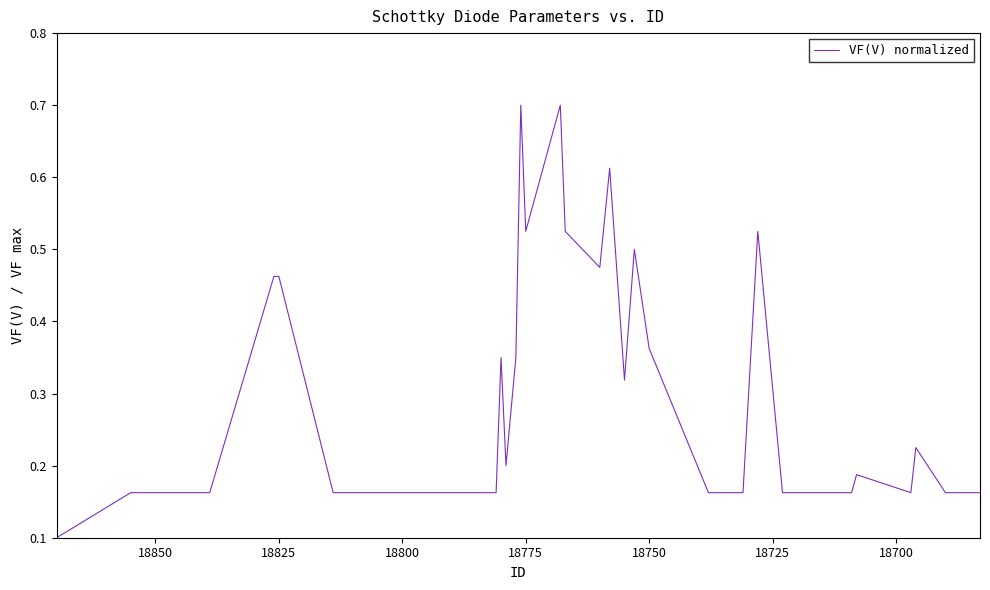

What is the difference between the maximum and second lowest values?

0.5